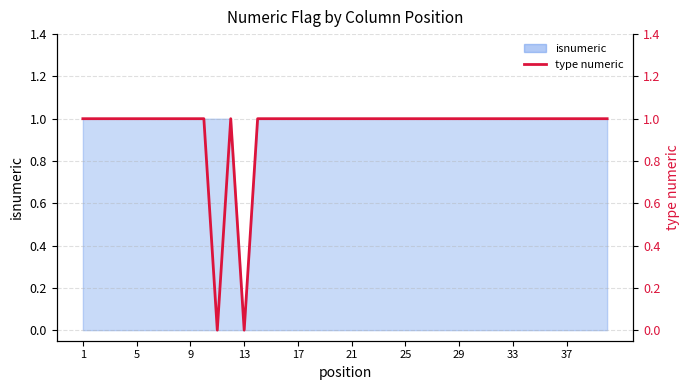

How many interior local peaks (higher than both neighbors) does the data have?

1